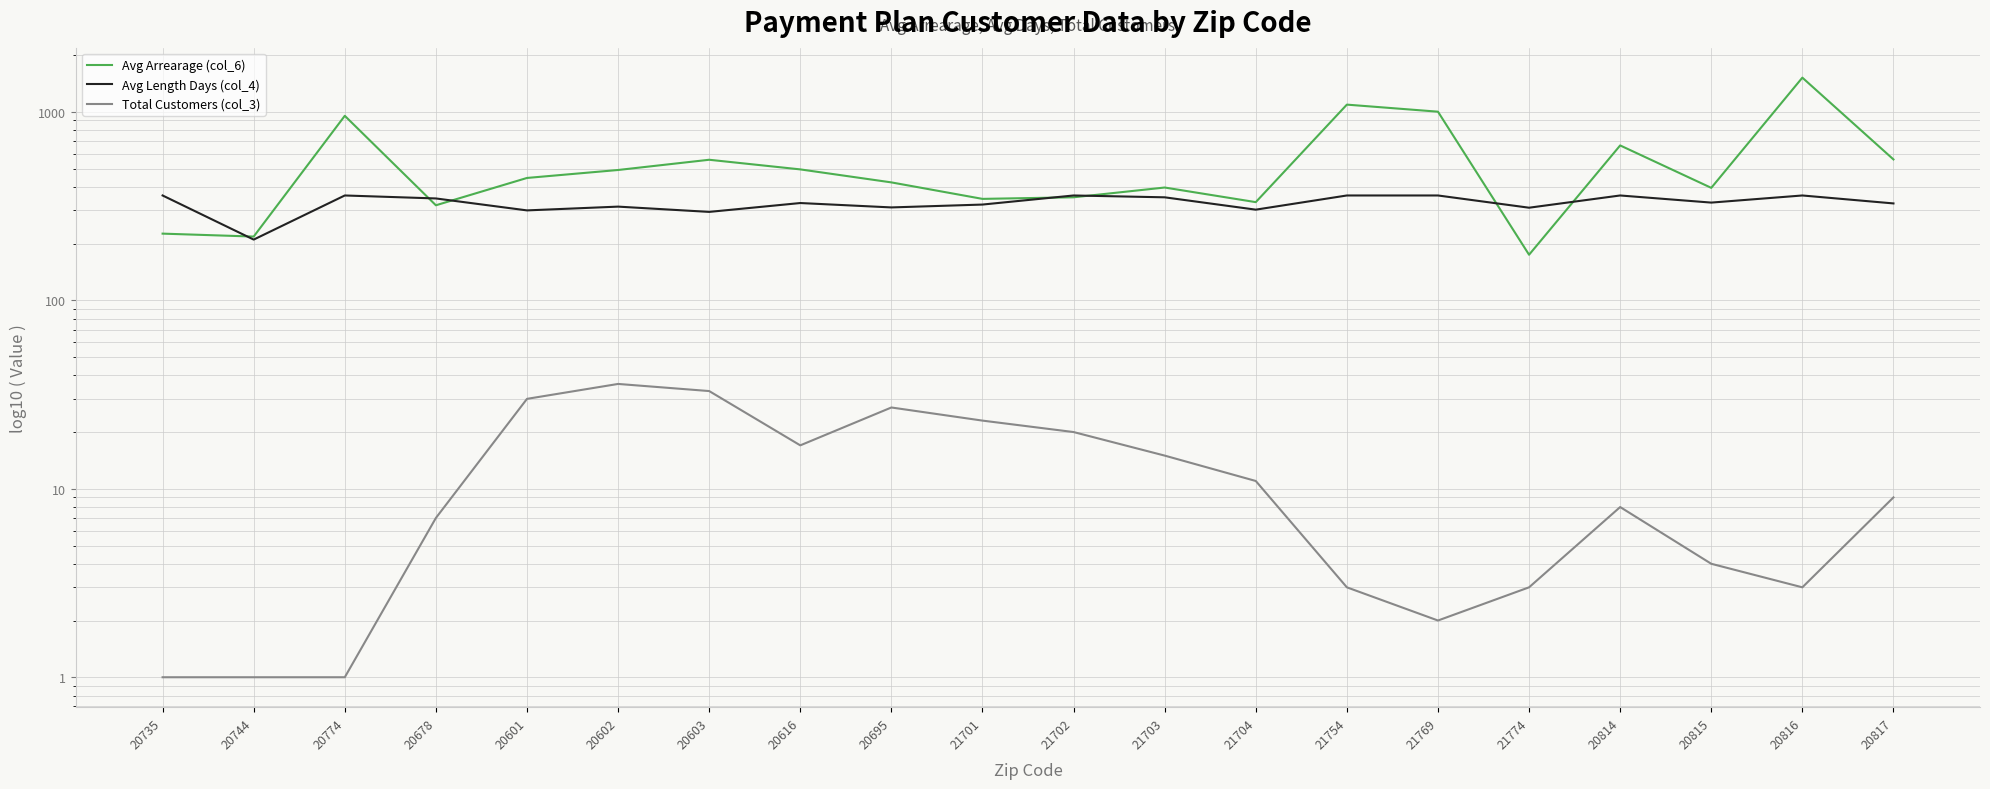

What is the highest value of the Total Customers (col_3) series?

36.0